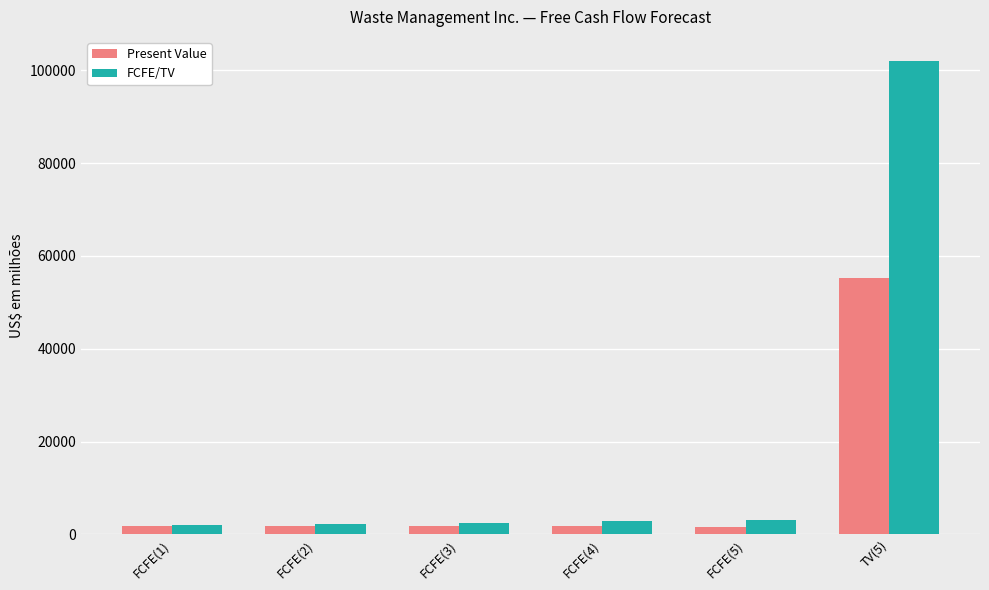

At which category is the sum across all series the highest?

TV(5)